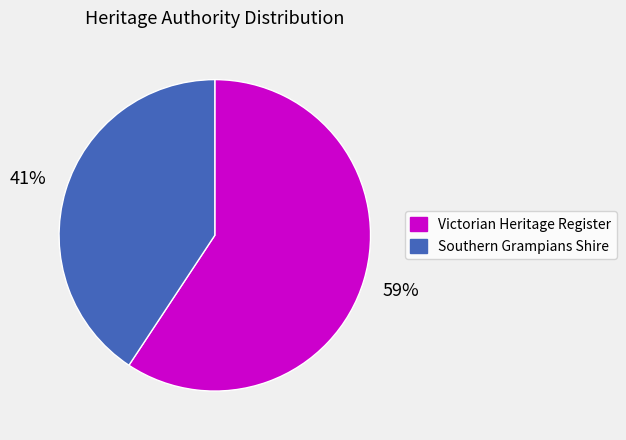

How many slices are in this pie chart?

2